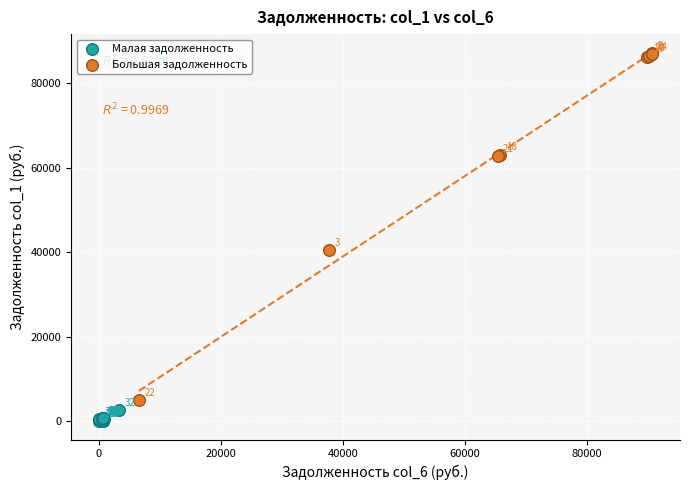

Which series reaches the maximum Y coordinate?

Большая задолженность